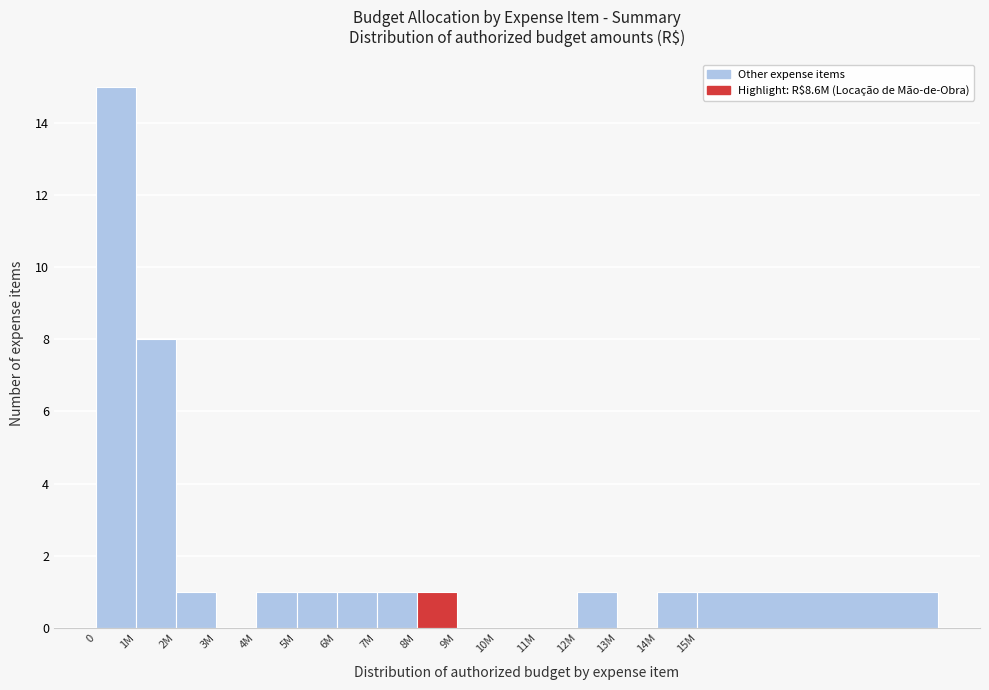

Reading left to right, list all the values displayed in this chart.

0=15	1M=8	2M=1	3M=0	4M=1	5M=1	6M=1	7M=1	8M=1	9M=0	10M=0	11M=0	12M=1	13M=0	14M=1	15M=1